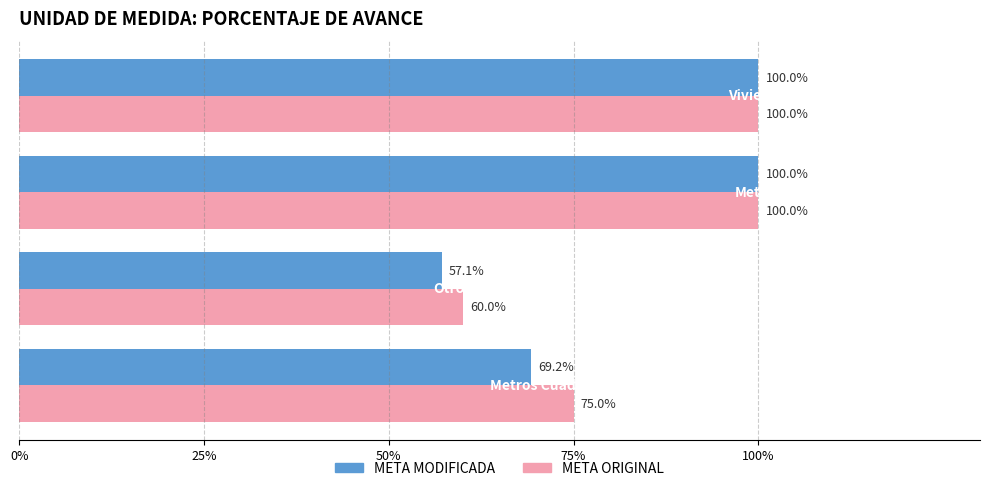

What is the difference between the second highest and second lowest values in the META MODIFICADA series?

30.8